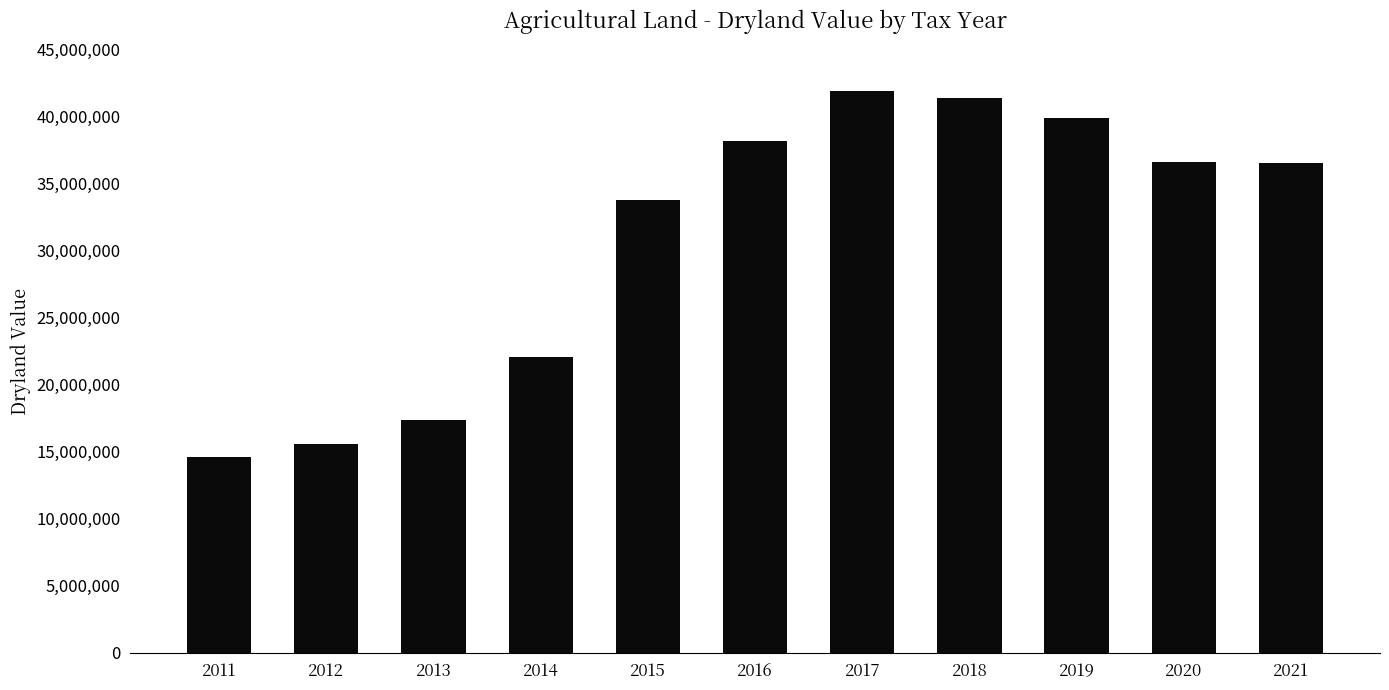

True or false: the data shows 23892267 at 2013.

False